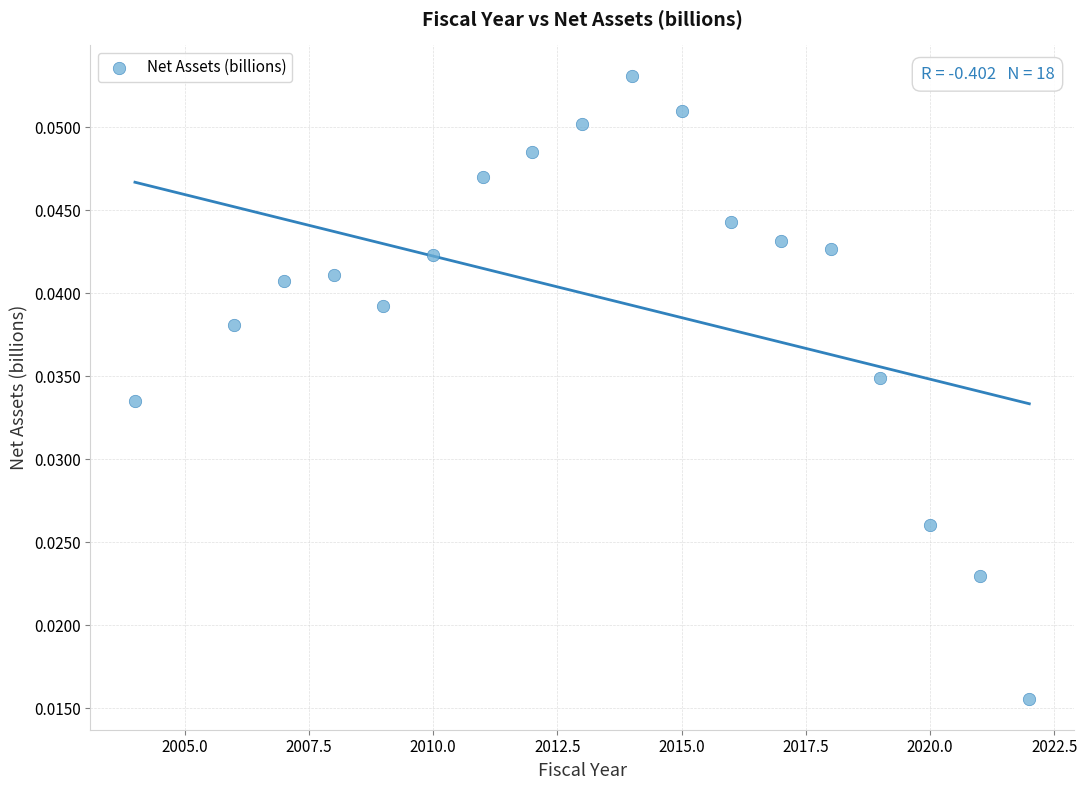

What is the range of X values (max minus min)?

18.0